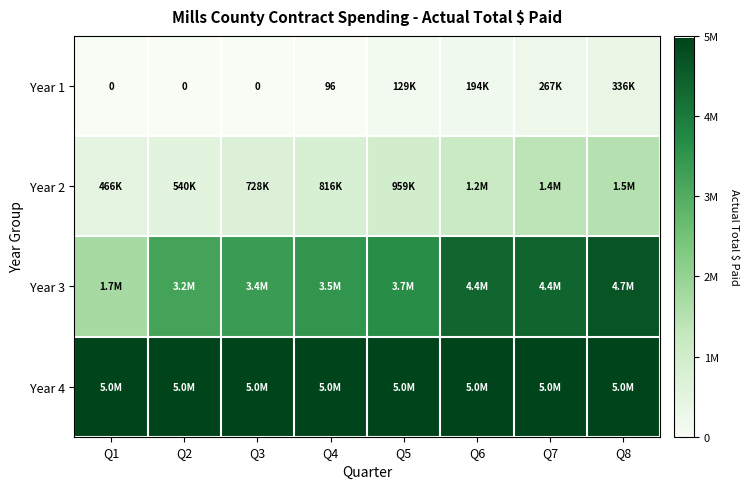

Is it true that Year 1 equals 61 at Q4?

False